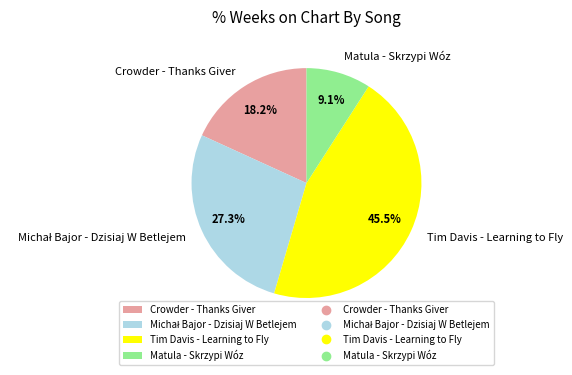

What percentage is NOT represented by Tim Davis - Learning to Fly?

54.5%